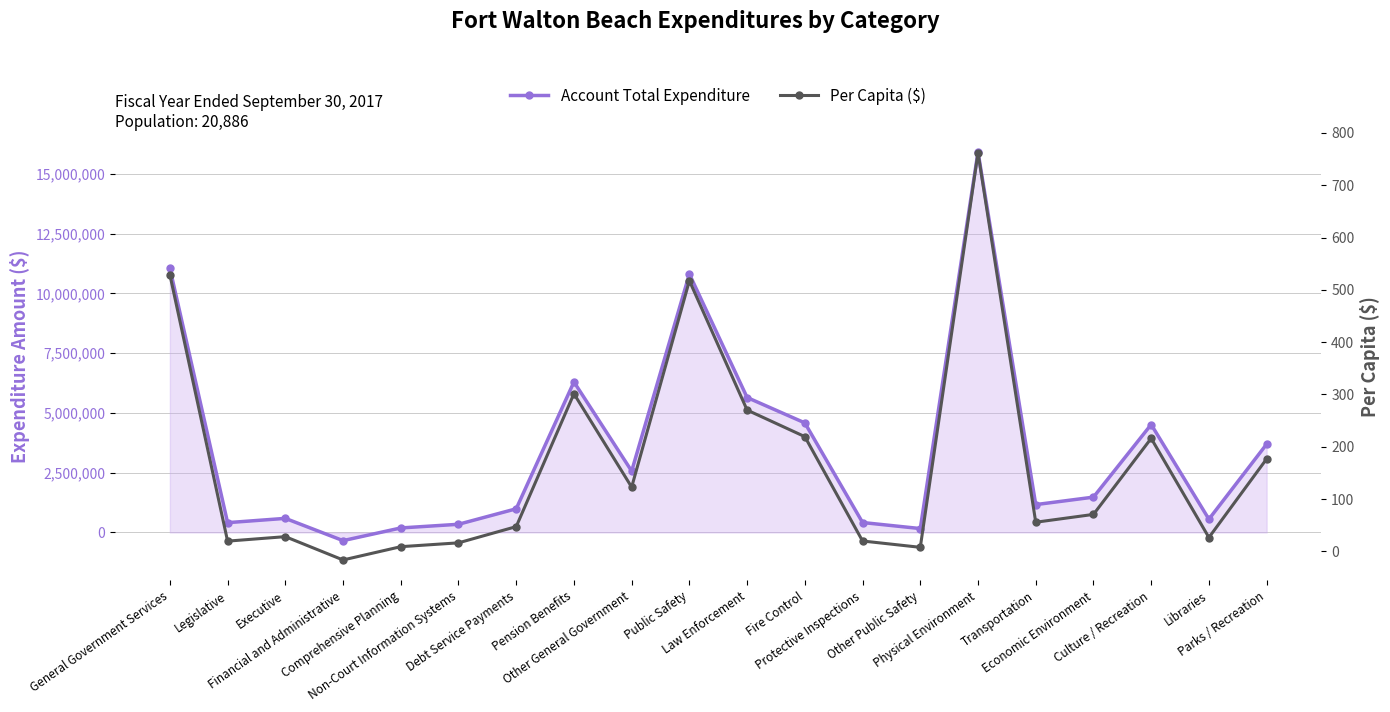

Between Executive and Financial and Administrative, which series saw the biggest shift?

Account Total Expenditure